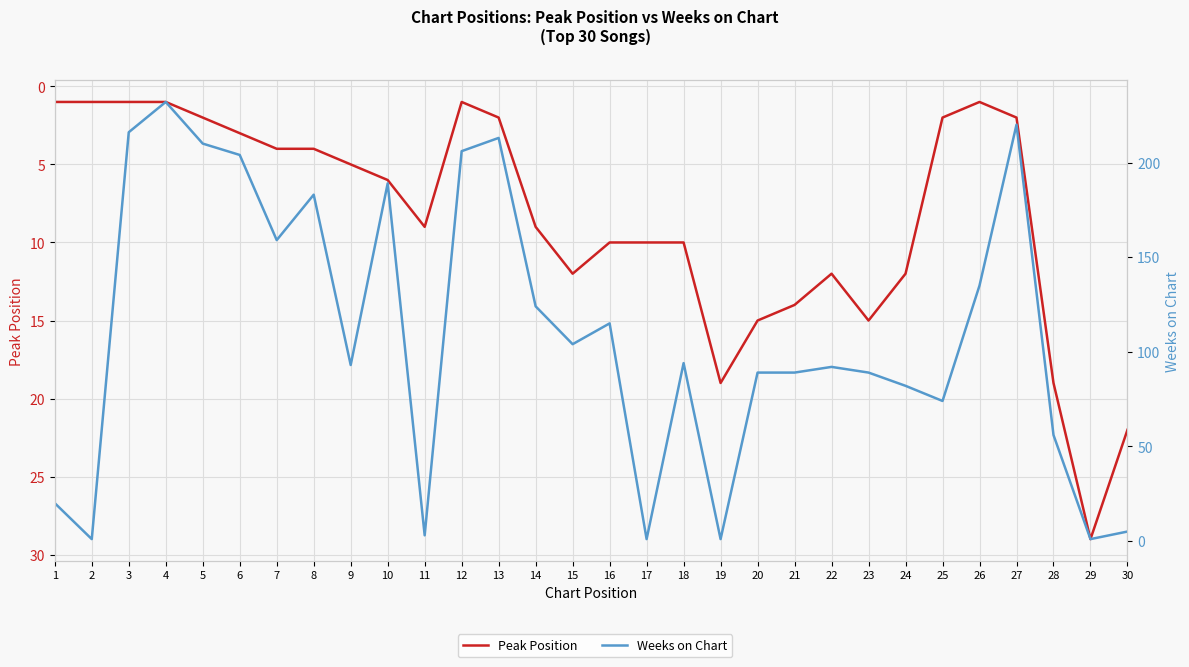

True or false: Weeks on Chart and Peak Position cross at least once.

True